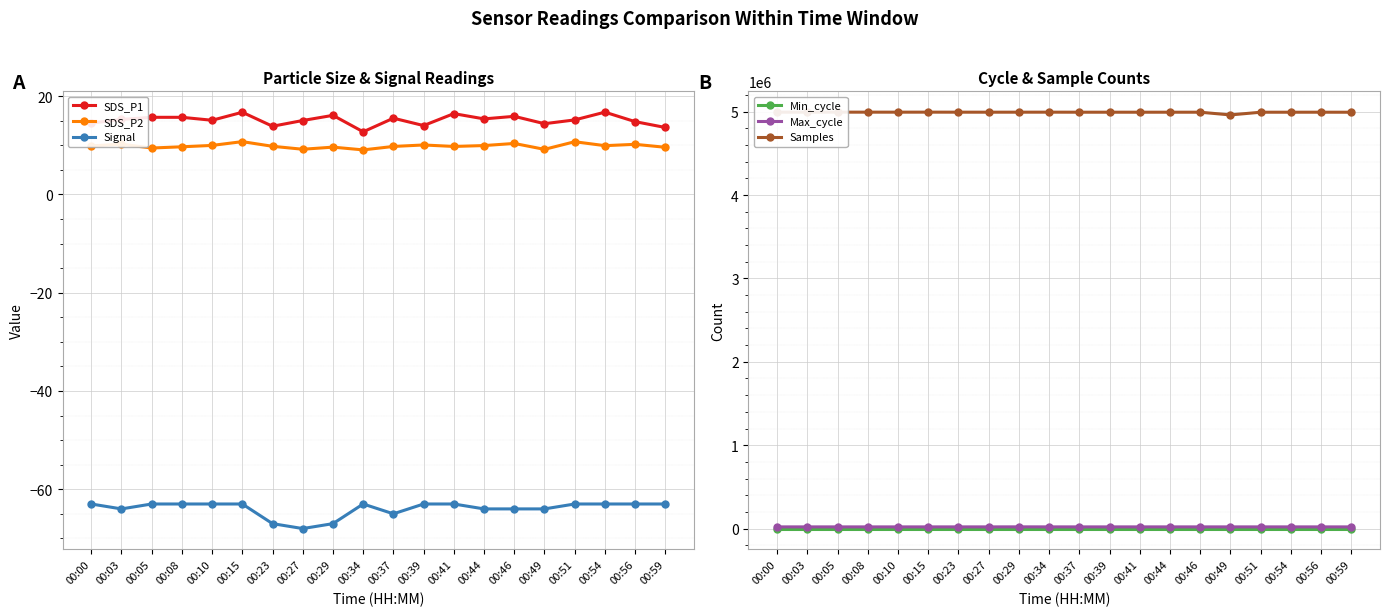

True or false: Min_cycle has more than 0 points higher than both neighbors.

False